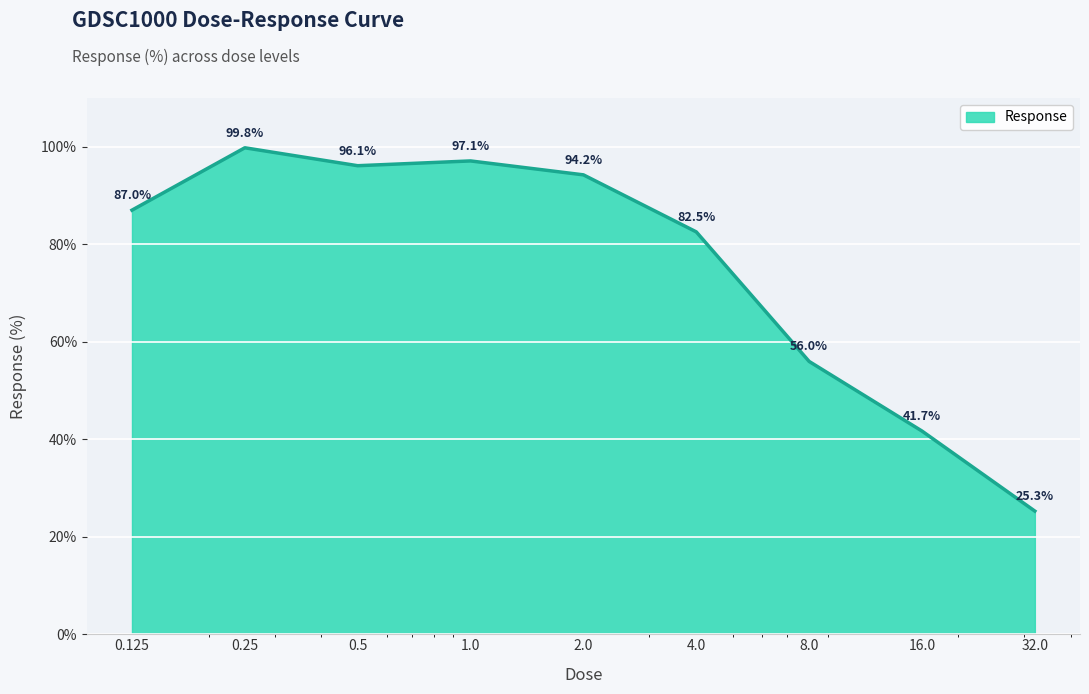

What is the difference between the maximum and minimum values?

74.5